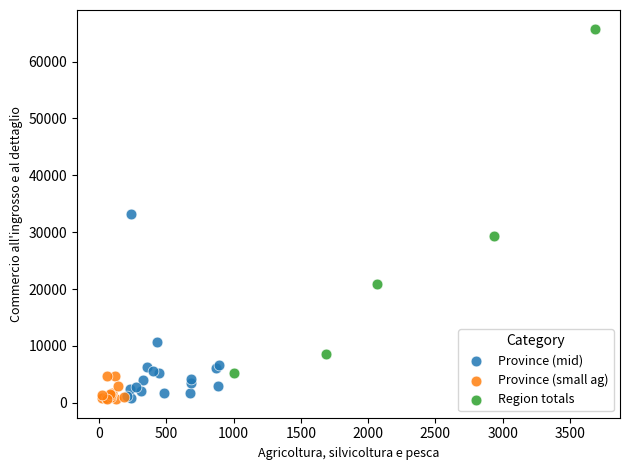

Which series has the largest Y range (max minus min)?

Region totals